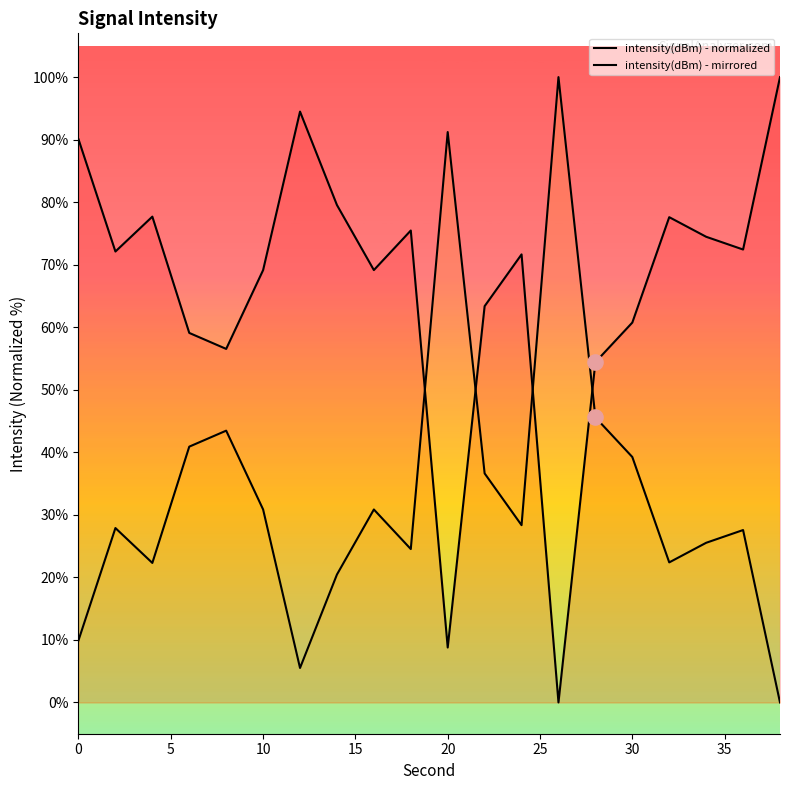

Which series has the largest Y range (max minus min)?

intensity(dBm) - normalized